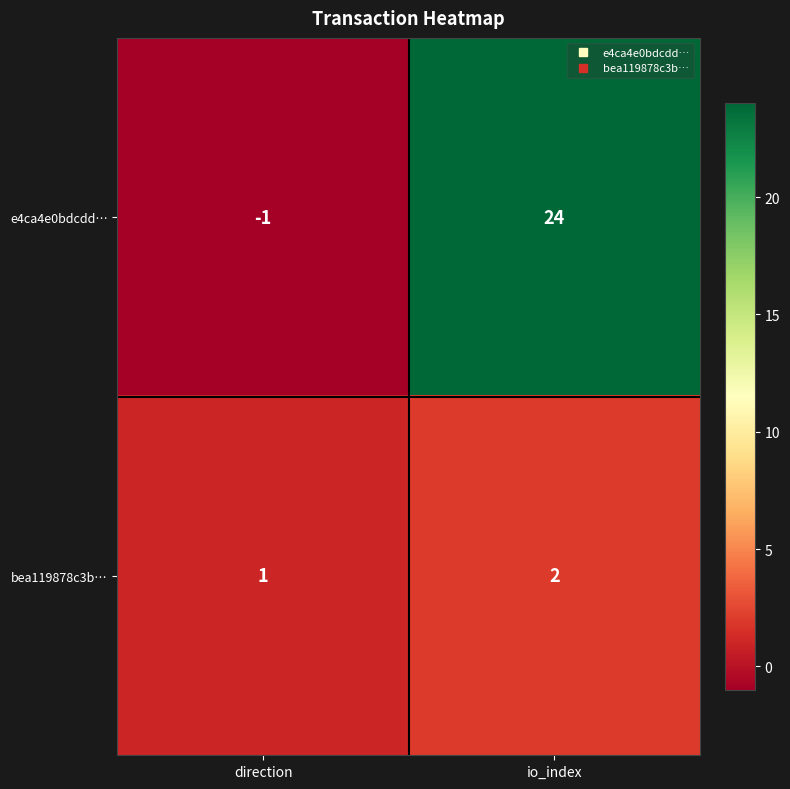

What is the sum of all bea119878c3b… values?

3